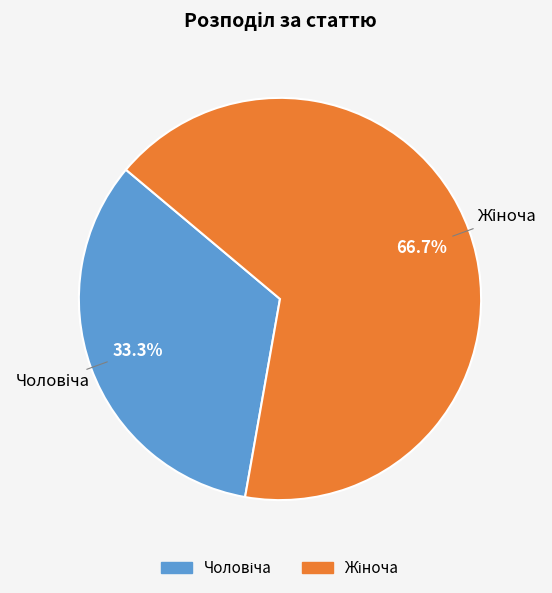

Is there any slice that represents more than half of the pie?

Yes